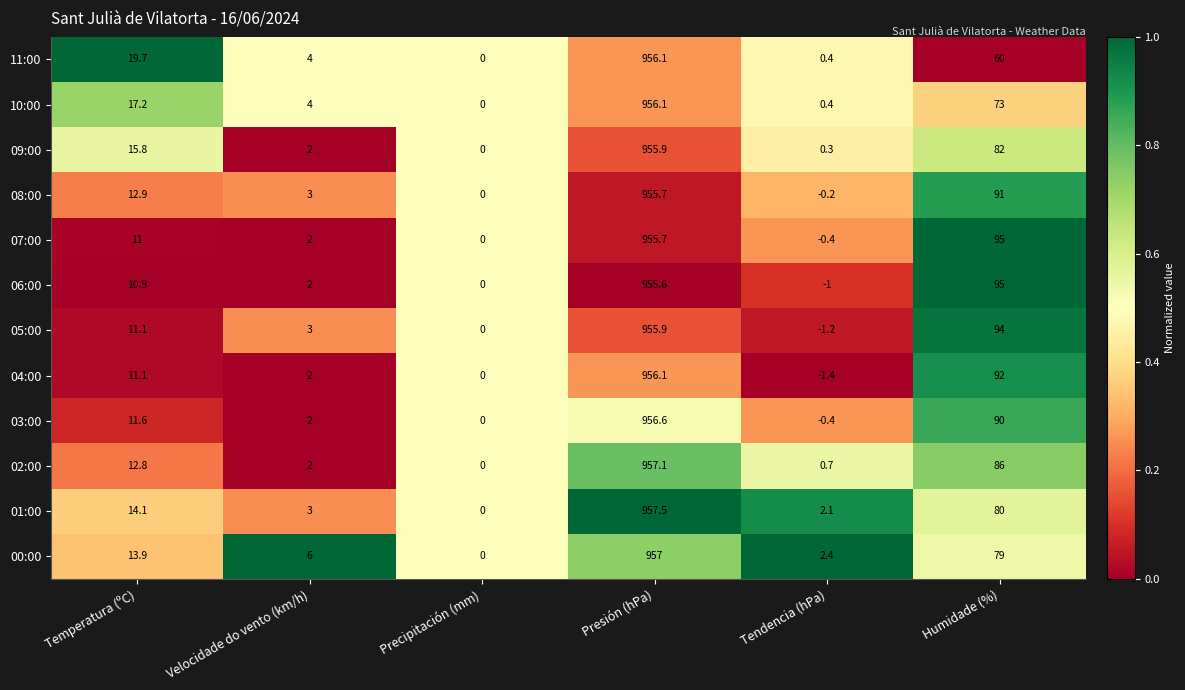

What is the difference between the highest and lowest values at Presión (hPa)?

1.9